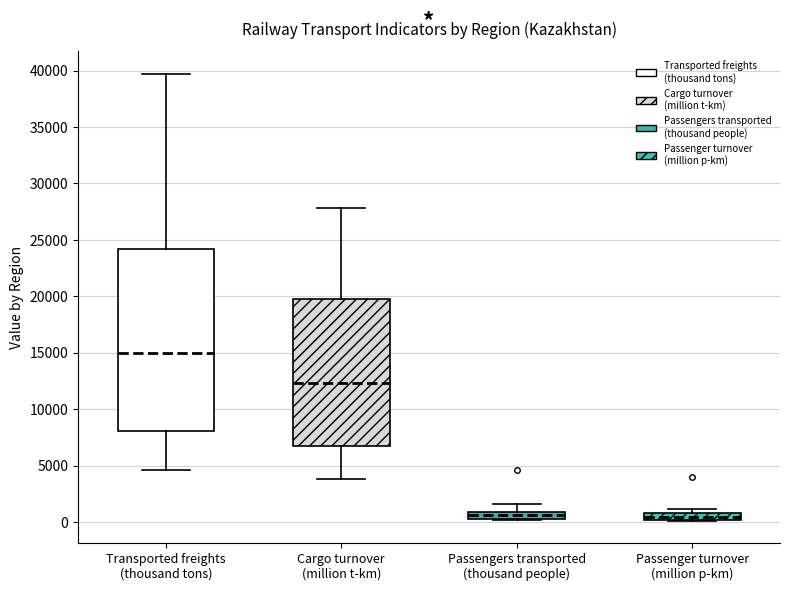

Which box has the highest median line?

Transported freights (thousand tons)